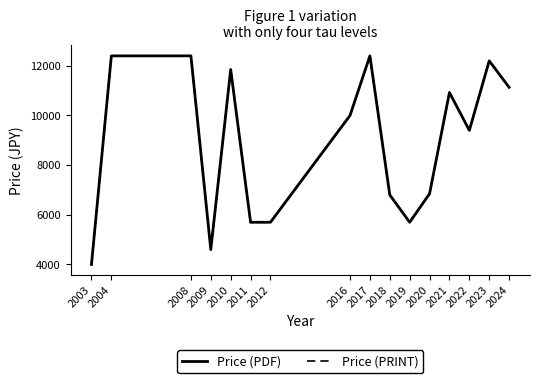

What is the sum of the Price (PDF) values at 2022 and 2019?

15100.0